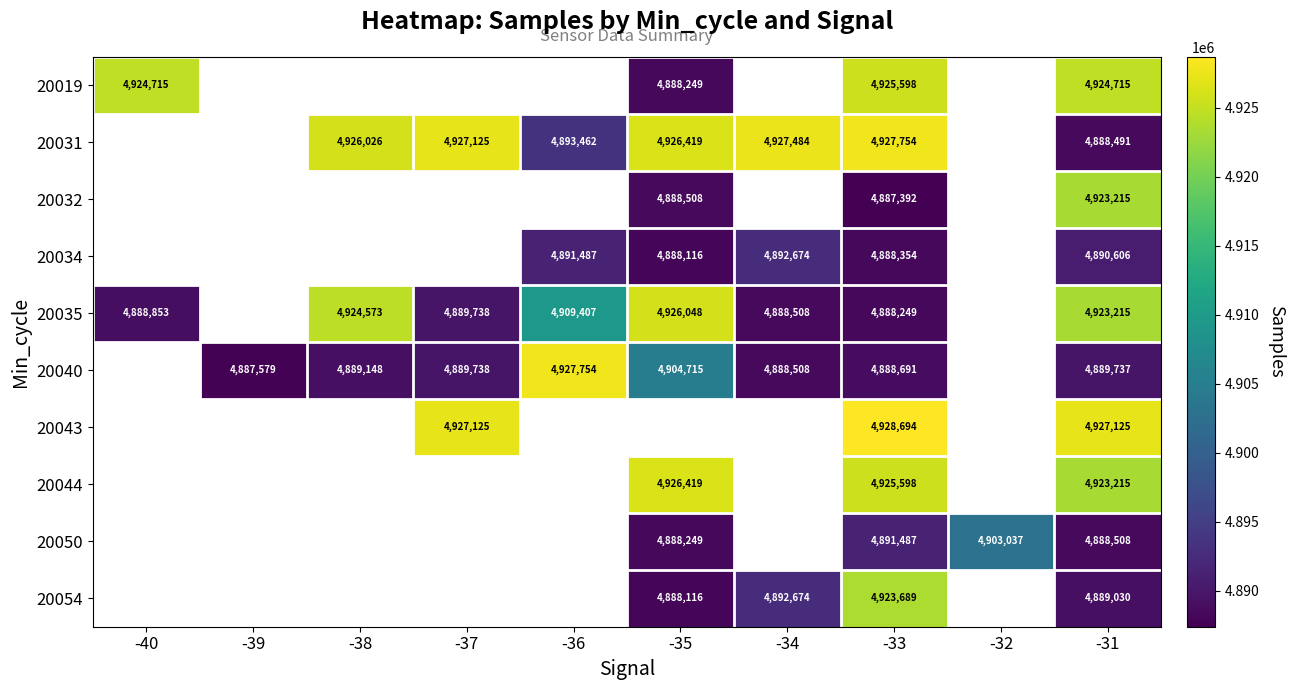

What is the total value across all series at -31?

49067857